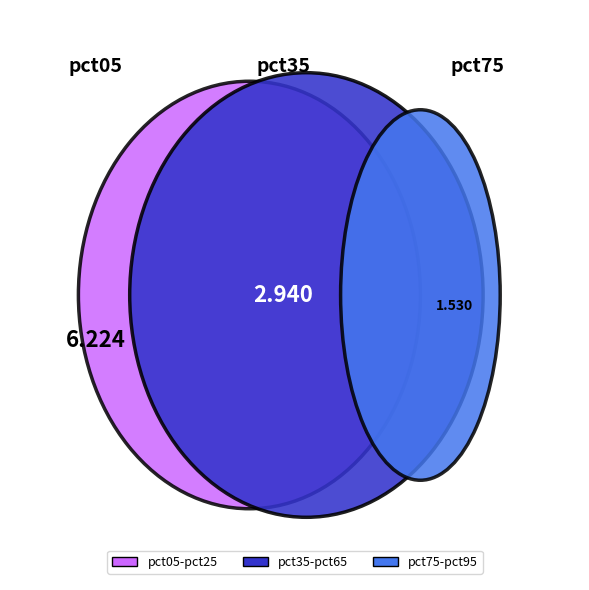

Which slice is the smallest?

pct95